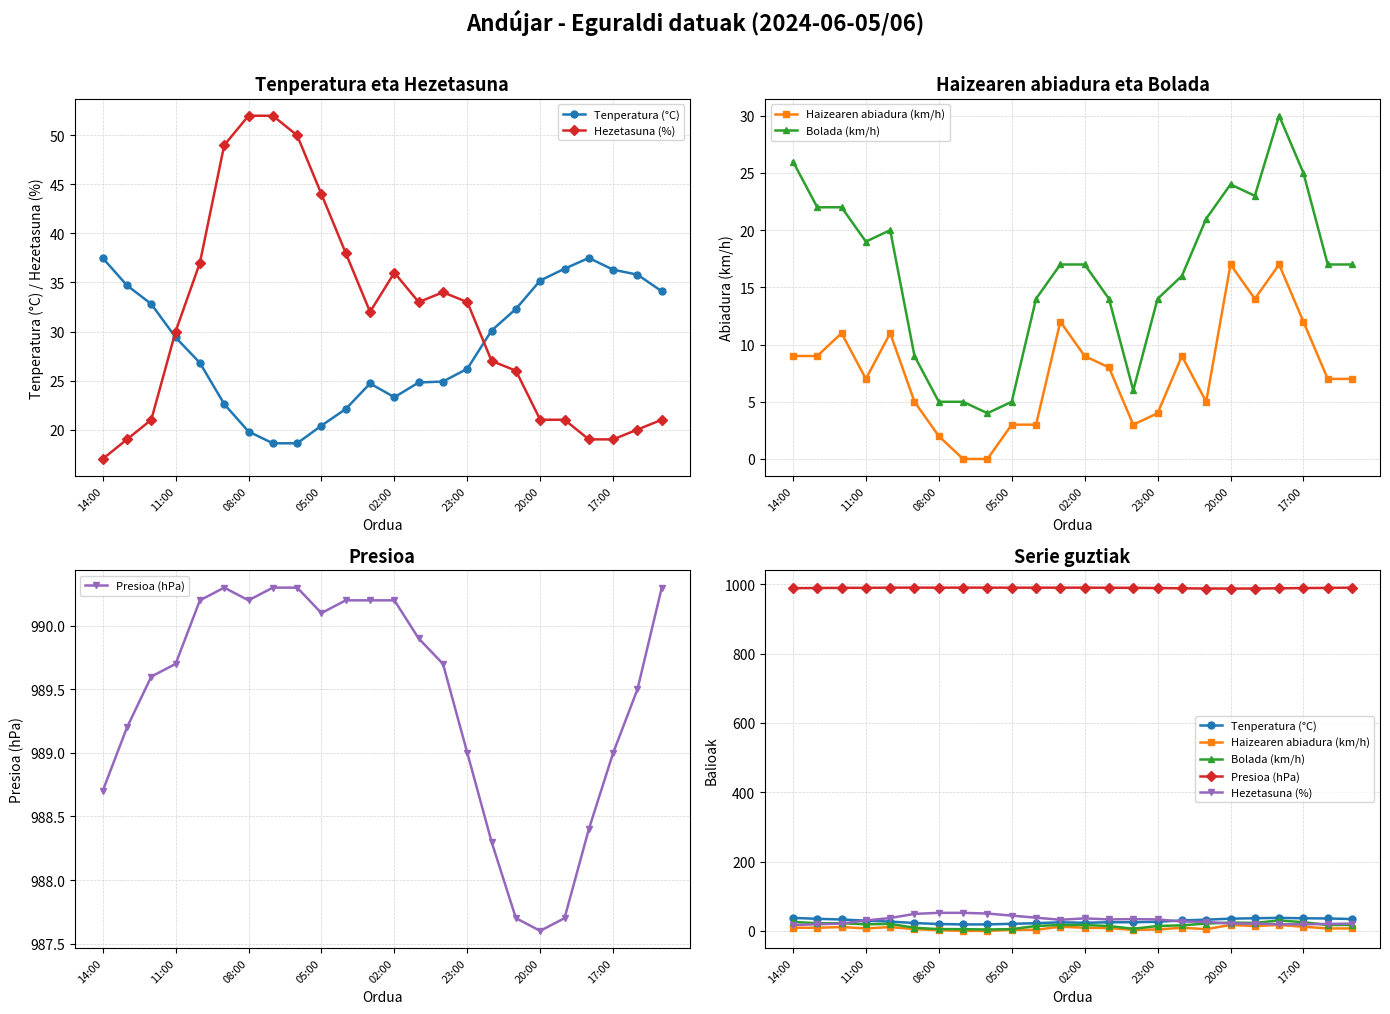

What is the value of the Bolada (km/h) point at the 17th from the left?

16.0